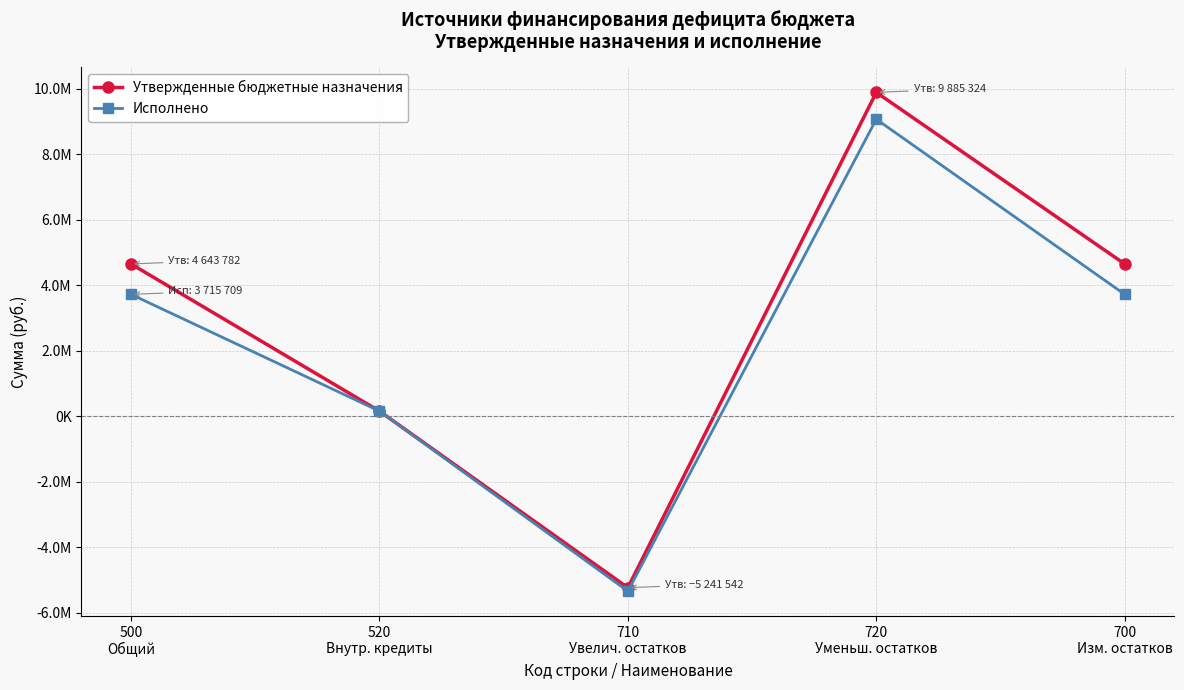

True or false: Утвержденные бюджетные назначения and Исполнено intersect in this chart.

False